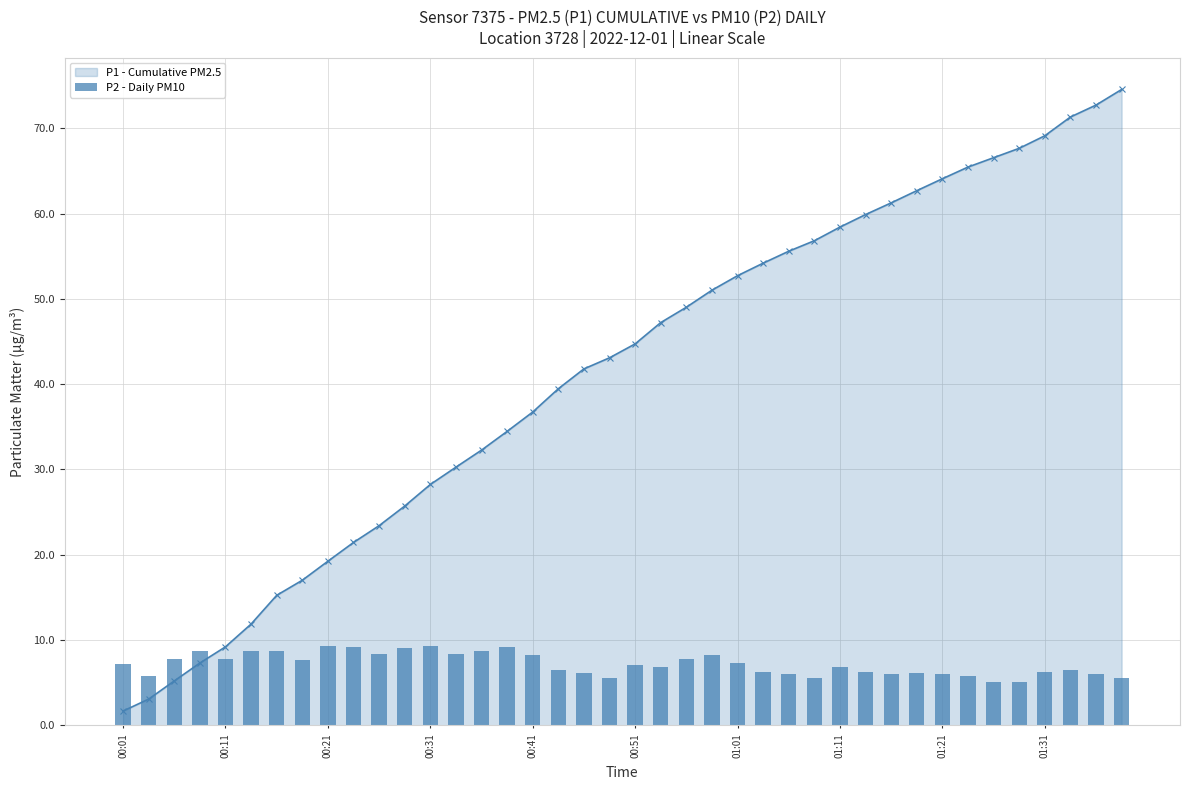

Reading left to right, list all the values displayed in this chart.

7.2	5.8	7.8	8.7	7.8	8.7	8.7	7.7	9.3	9.2	8.4	9.0	9.3	8.4	8.7	9.2	8.3	6.4	6.1	5.5	7.0	6.9	7.8	8.3	7.3	6.3	6.0	5.5	6.9	6.3	6.0	6.1	6.0	5.8	5.1	5.1	6.3	6.4	6.0	5.5